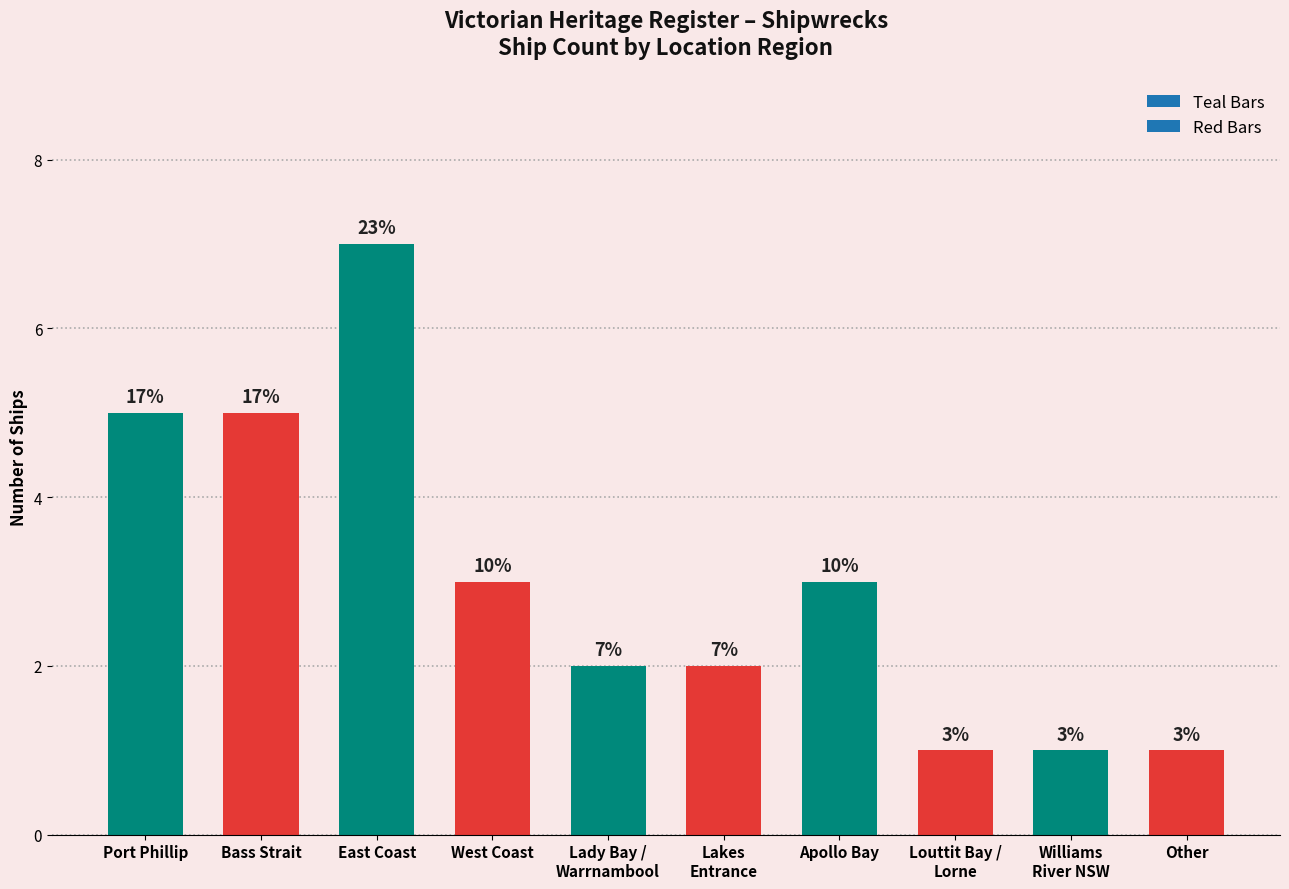

At which label does the data first exceed 3?

Port Phillip